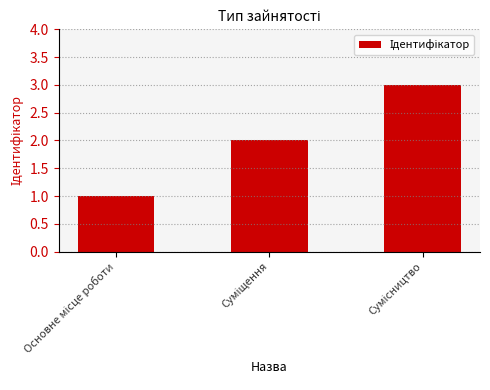

What is the maximum value shown in the chart?

3